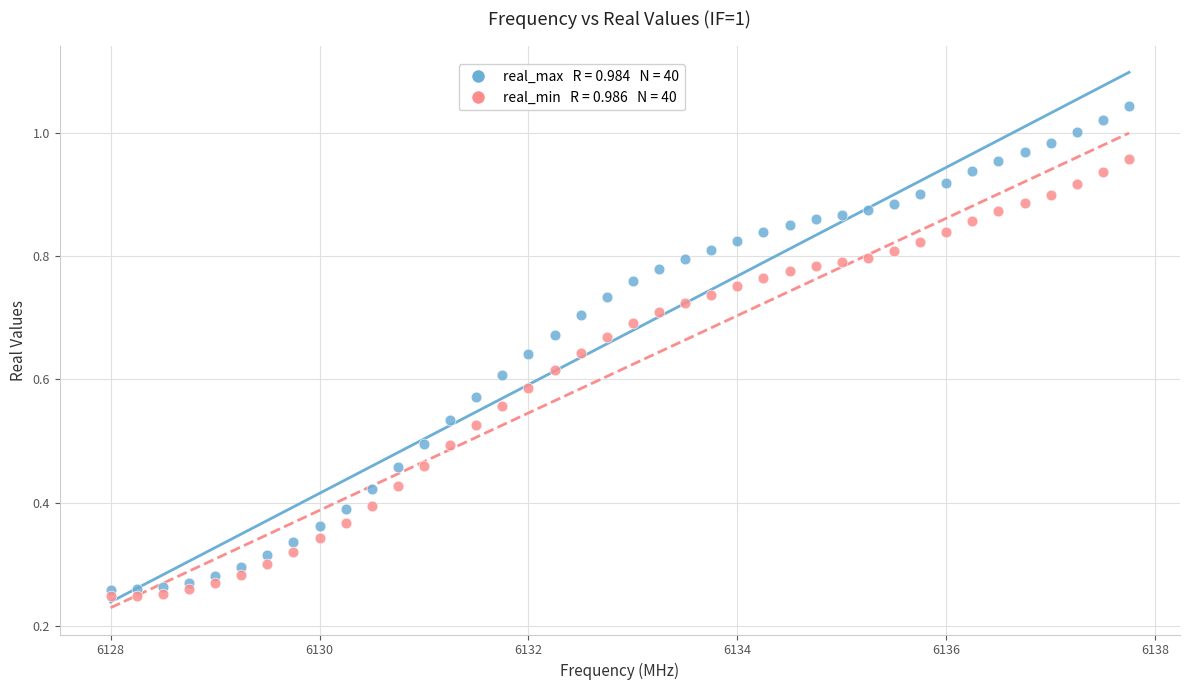

Across all data points, what is the range of X values (max minus min)?

9.8